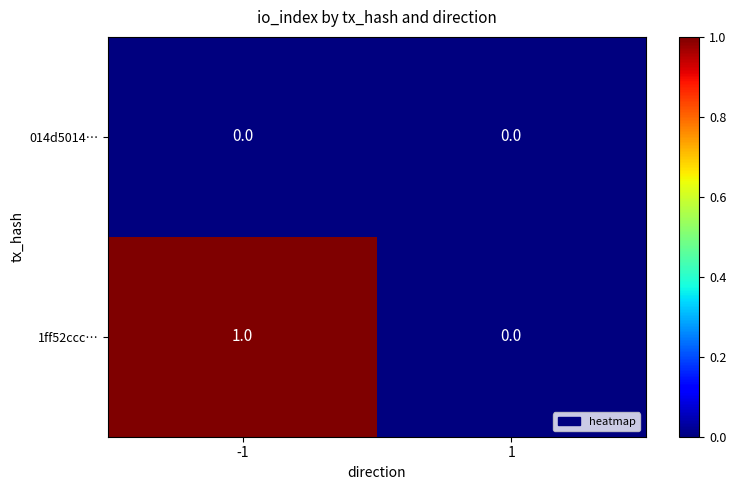

Between -1 and 1, which series saw the biggest shift?

1ff52ccc…